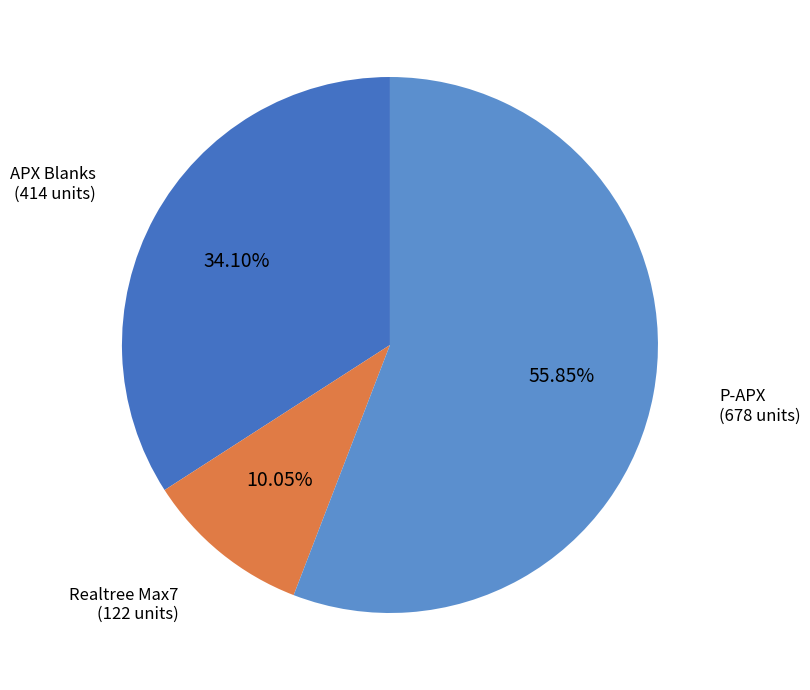

The APX Blanks slice represents 34% of the pie. True or false?

True